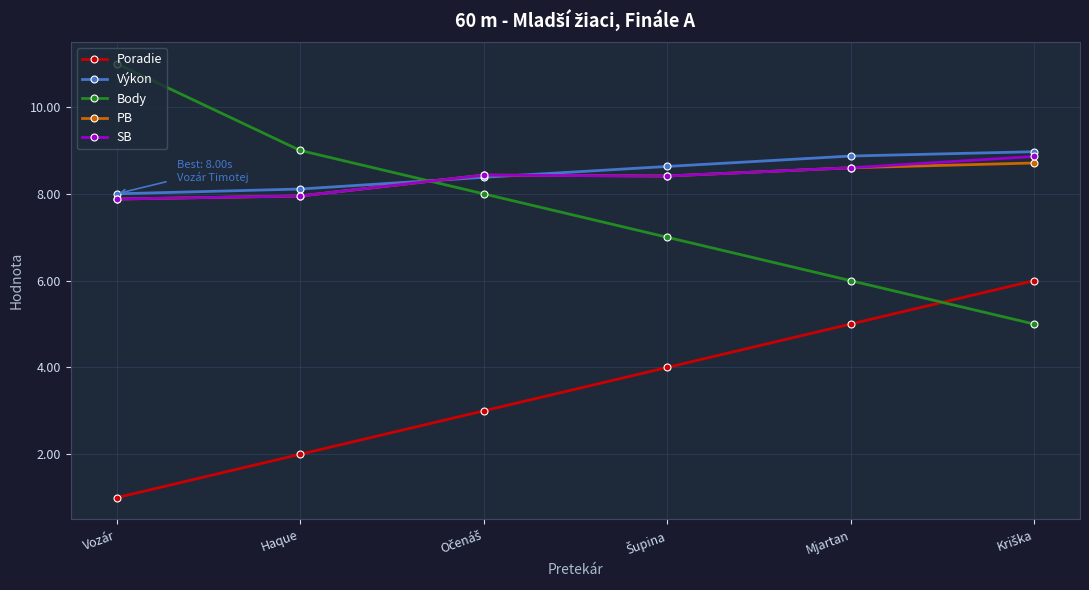

What is the spread (max minus min) of values at Haque?

7.0